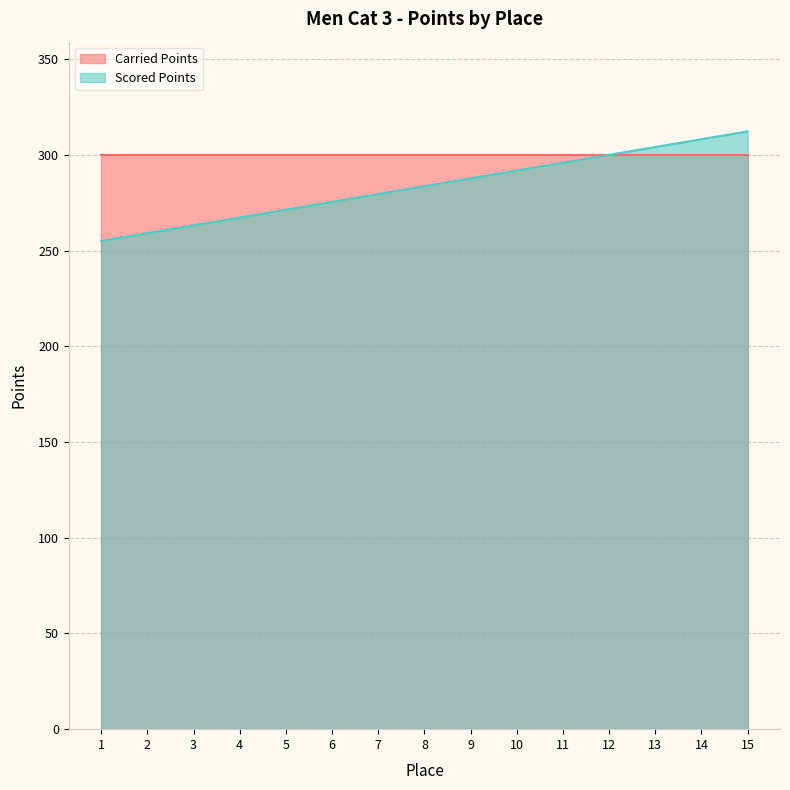

What is the value of the 15th point from the left?

312.3